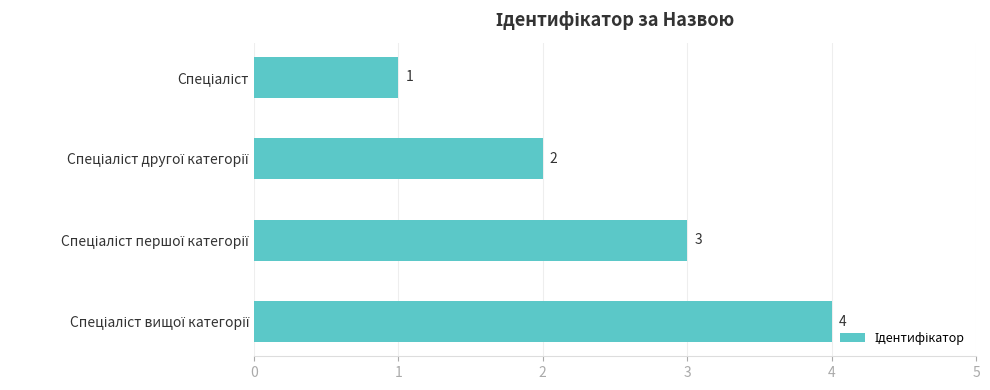

What is the sum of all values?

10